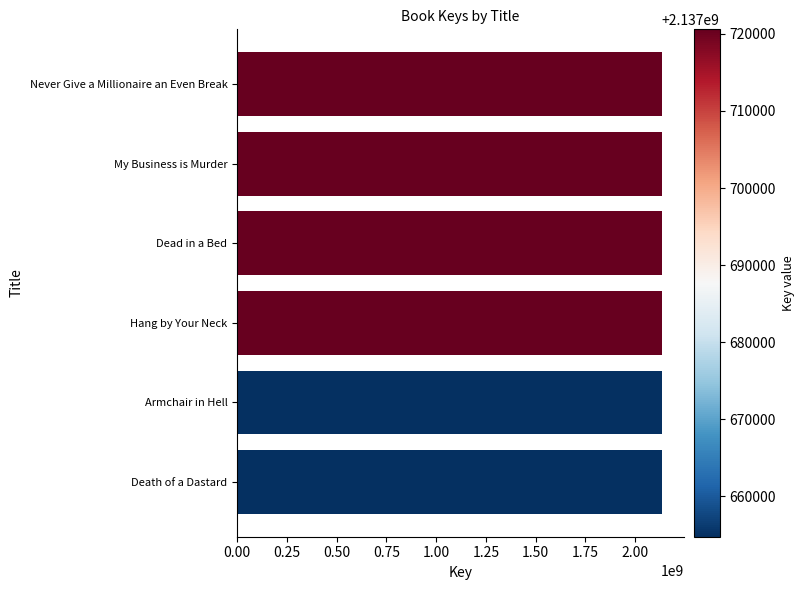

What is the average value?

2137698628